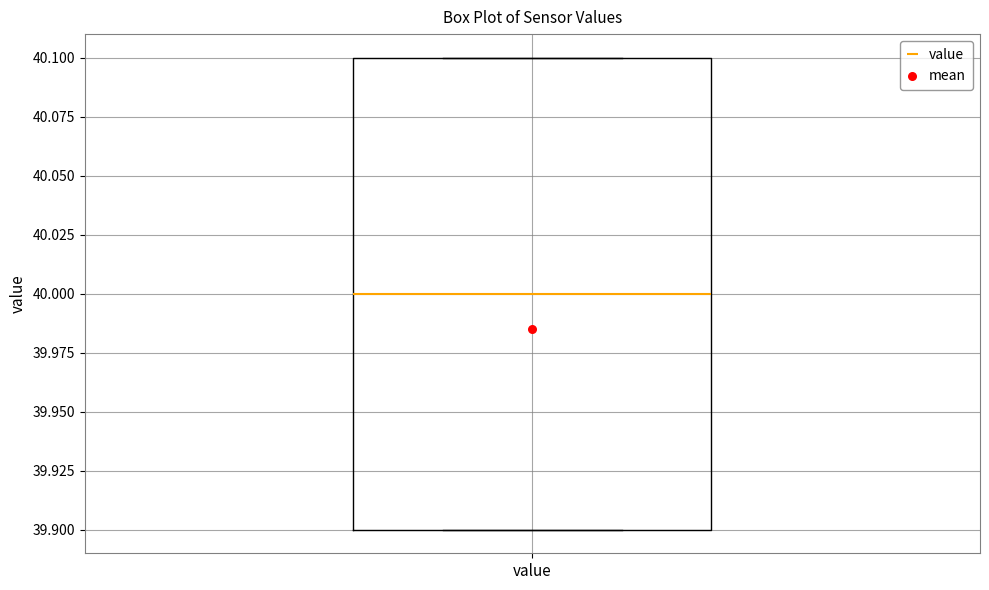

Transcribe this box plot: give where the median line is, the range the box spans, and where the two whiskers end, as read against the y-axis. The values are not printed on the chart, so give them approximately, as read against the axis.

median 40.0, box 39.9 to 40.1, whiskers 39.9 to 40.1